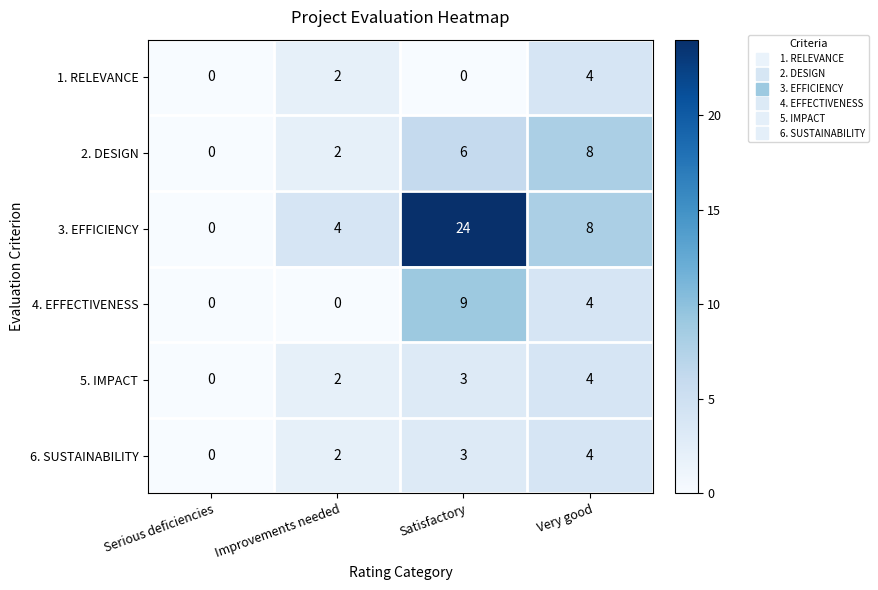

Rank the categories by 2. DESIGN value from lowest to highest.

Serious deficiencies, Improvements needed, Satisfactory, Very good